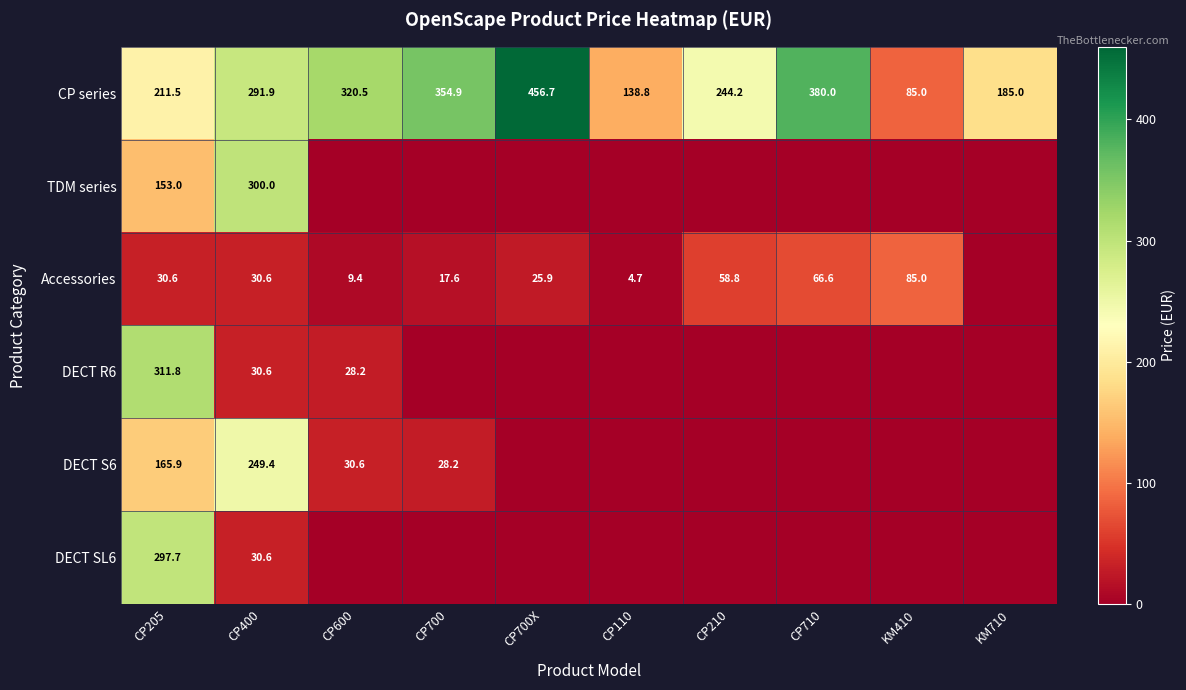

At which category is the sum across all series the highest?

CP205